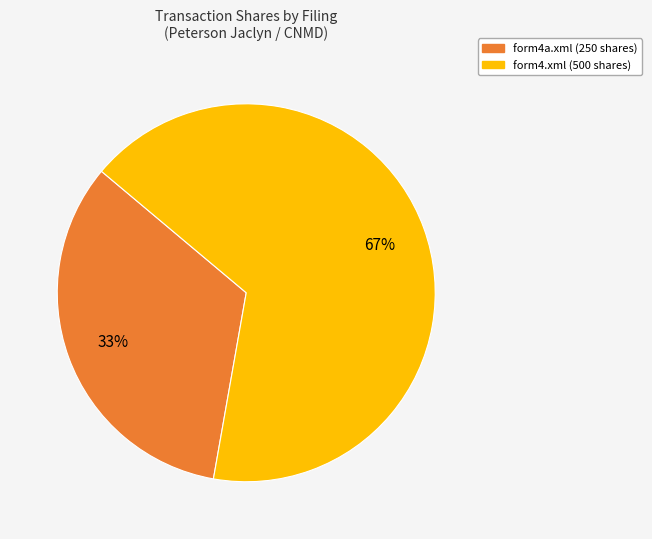

To the nearest percent, what is the combined percentage of form4.xml and form4a.xml?

100%